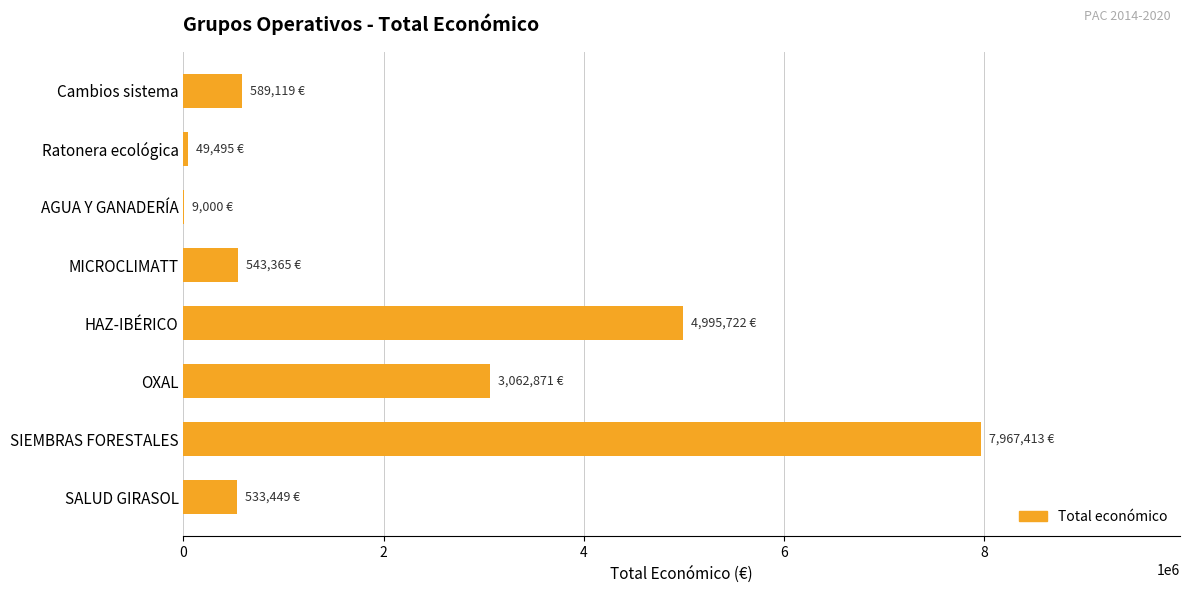

Which category has the highest value across all series?

SIEMBRAS FORESTALES